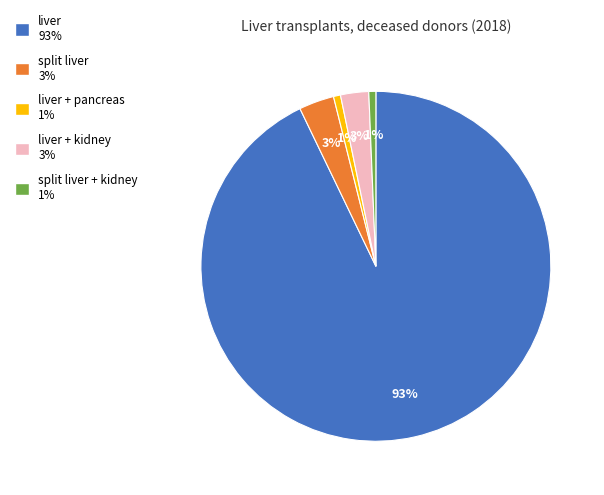

Is there a majority slice in this chart?

Yes